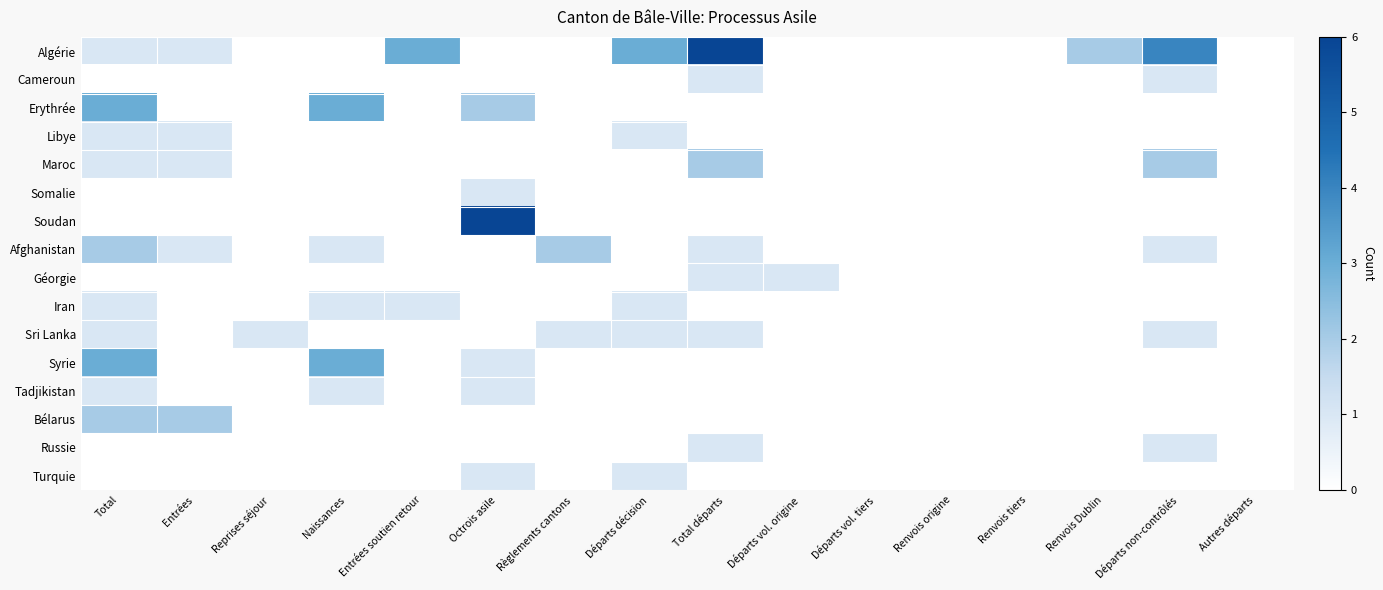

At how many categories does at least one series exceed 0?

12